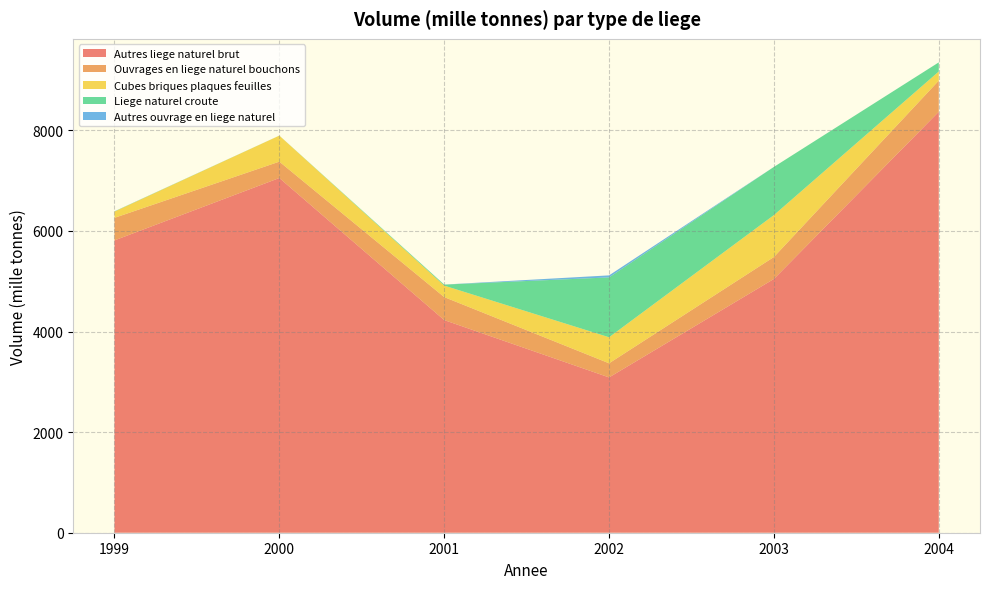

Reading left to right, transcribe all the data shown in this chart.

Autres liege naturel brut: 1999=5811.4	2000=7051.7	2001=4227.4	2002=3087.5	2003=5045.1	2004=8368.8
Ouvrages en liege naturel bouchons: 1999=448.5	2000=325.3	2001=457.2	2002=280.7	2003=436.5	2004=619.4
Cubes briques plaques feuilles: 1999=124.4	2000=517.3	2001=228.3	2002=517.6	2003=833.3	2004=181.2
Liege naturel croute: 1999=4.0	2000=1.0	2001=19.7	2002=1189.9	2003=957.8	2004=181.2
Autres ouvrage en liege naturel: 1999=1.5	2000=0.0	2001=0.9	2002=40.3	2003=0.0	2004=0.4